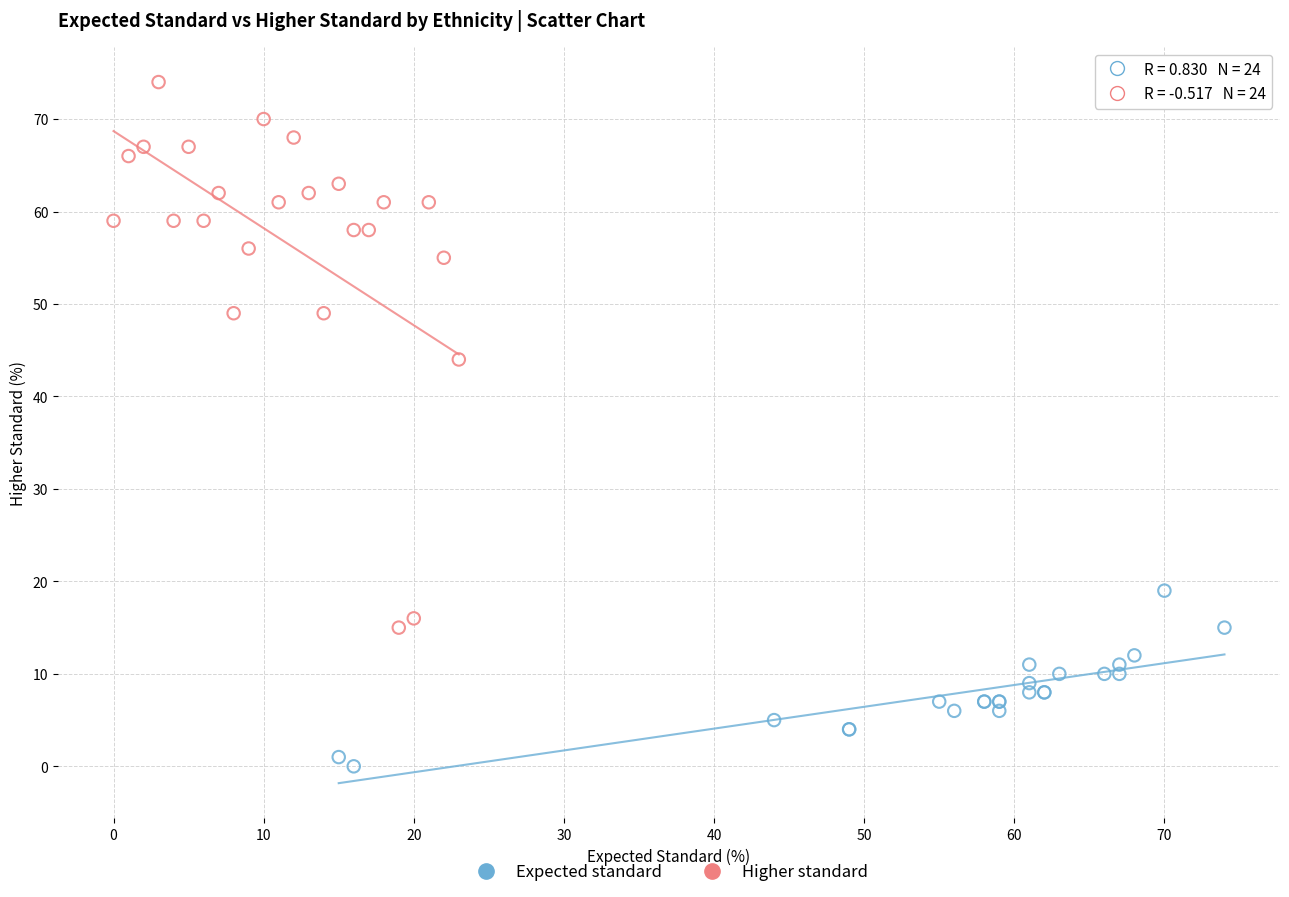

Which series reaches the maximum Y coordinate?

Higher standard